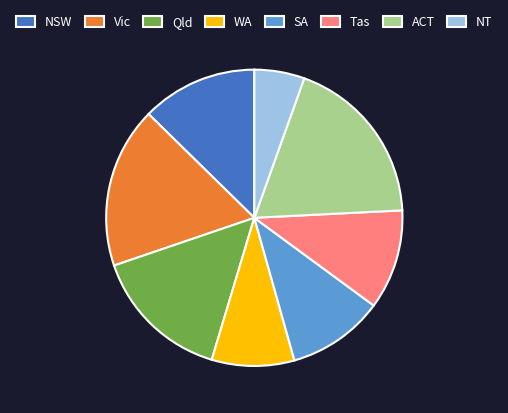

Which has a higher value, Tas or ACT?

ACT